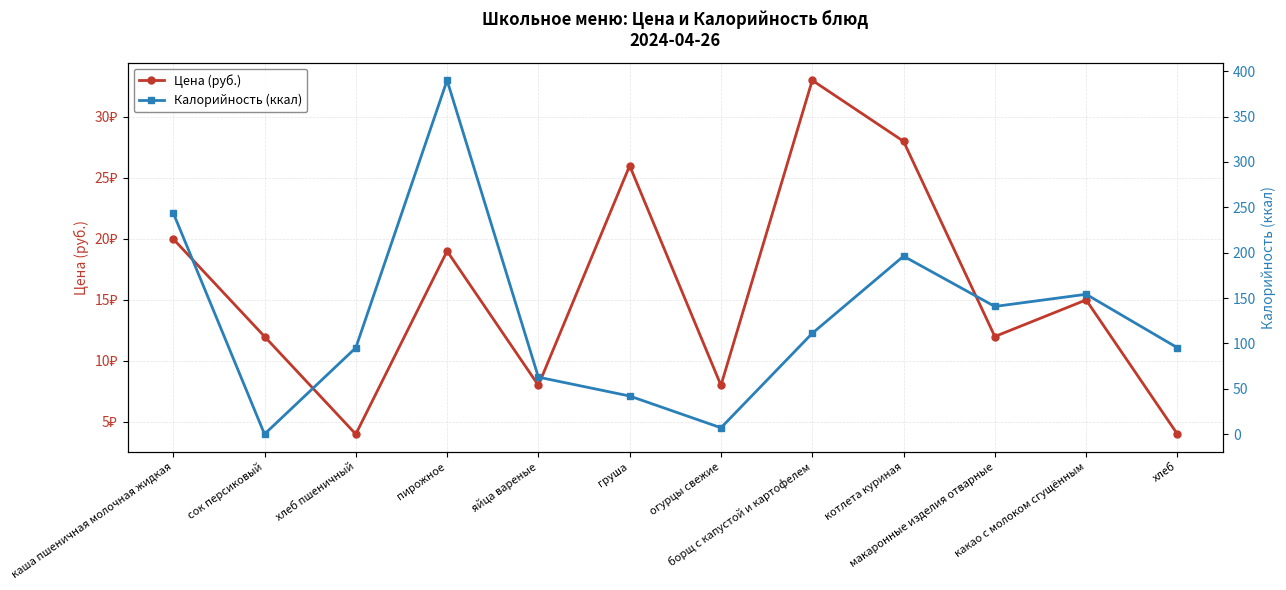

Between каша пшеничная молочная жидкая and хлеб пшеничный, which series saw the biggest shift?

Калорийность (ккал)